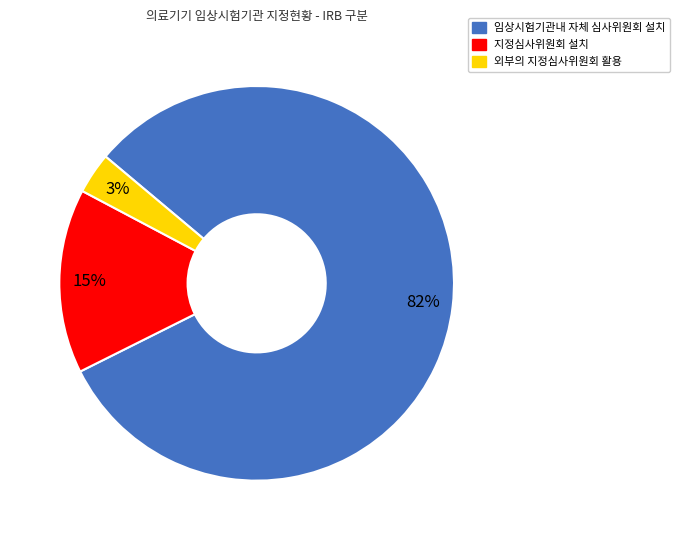

Which slice is the largest?

임상시험기관내 자체 심사위원회 설치